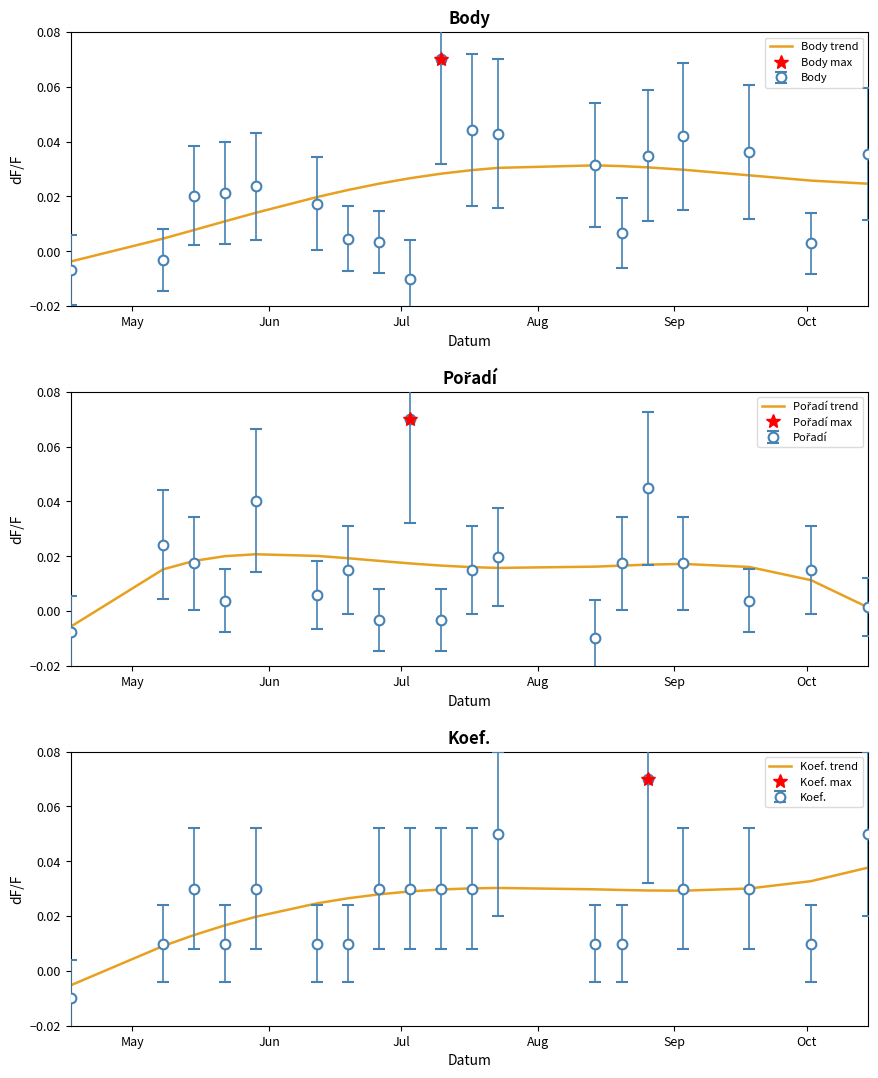

Which series has the largest range (max minus min)?

Koef. trend